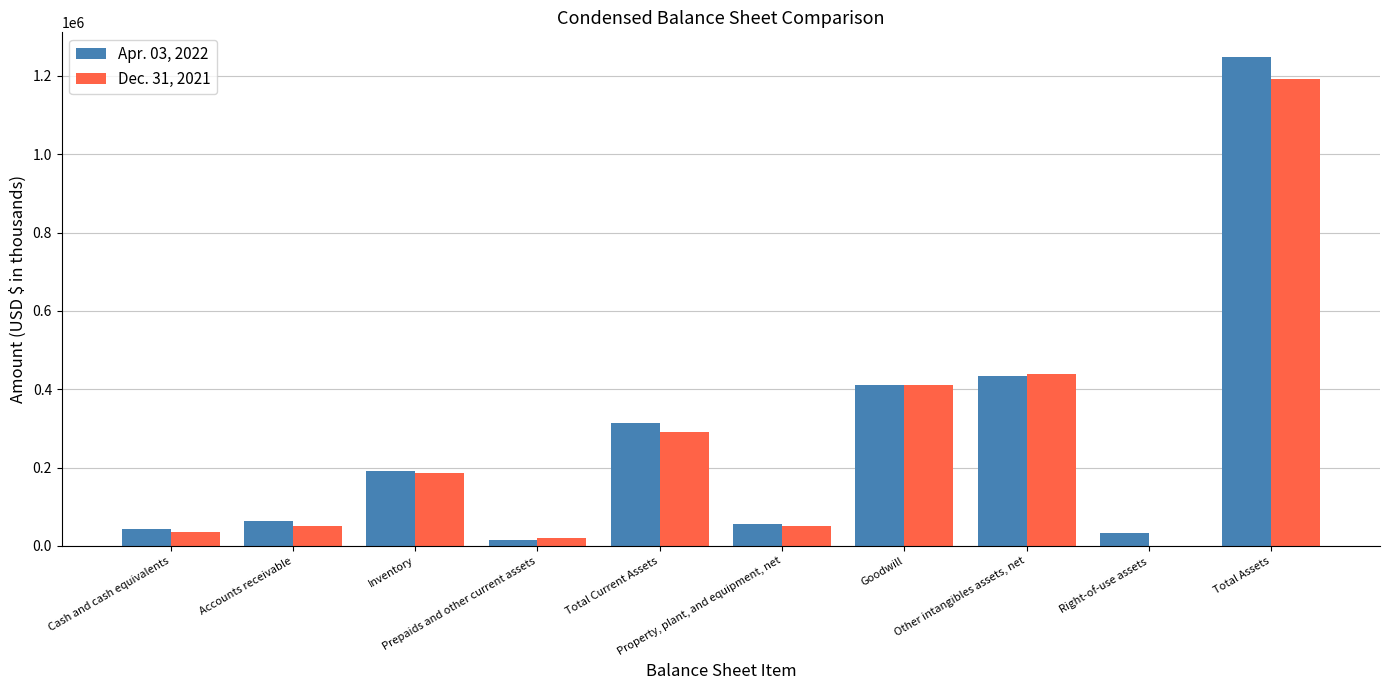

True or false: Dec. 31, 2021 has a value of 24134 at Cash and cash equivalents.

False